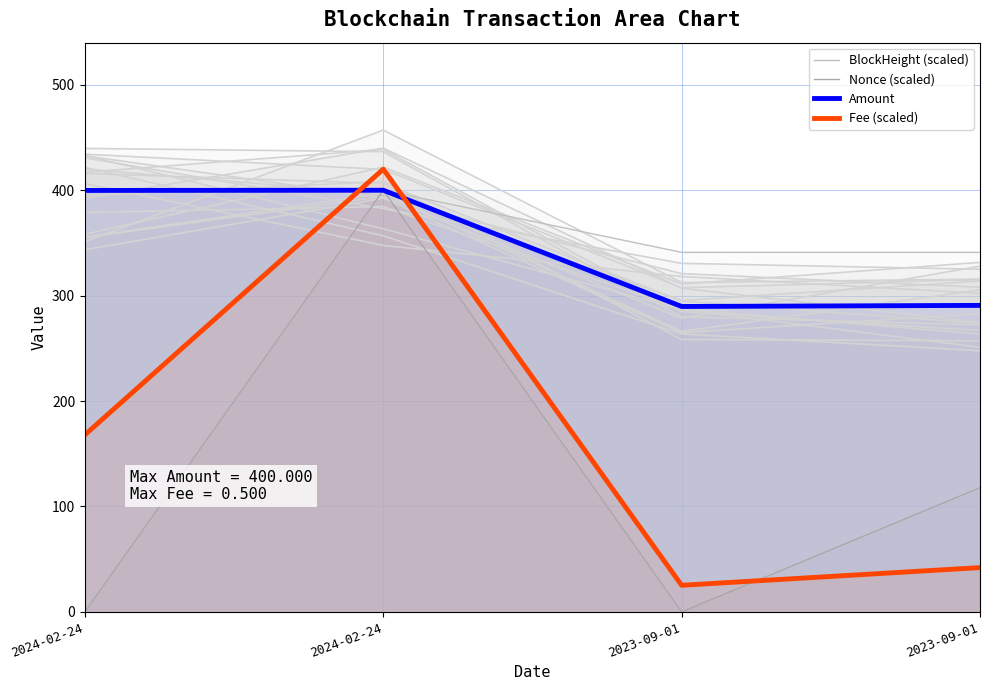

How many data points in Amount are above 399?

2